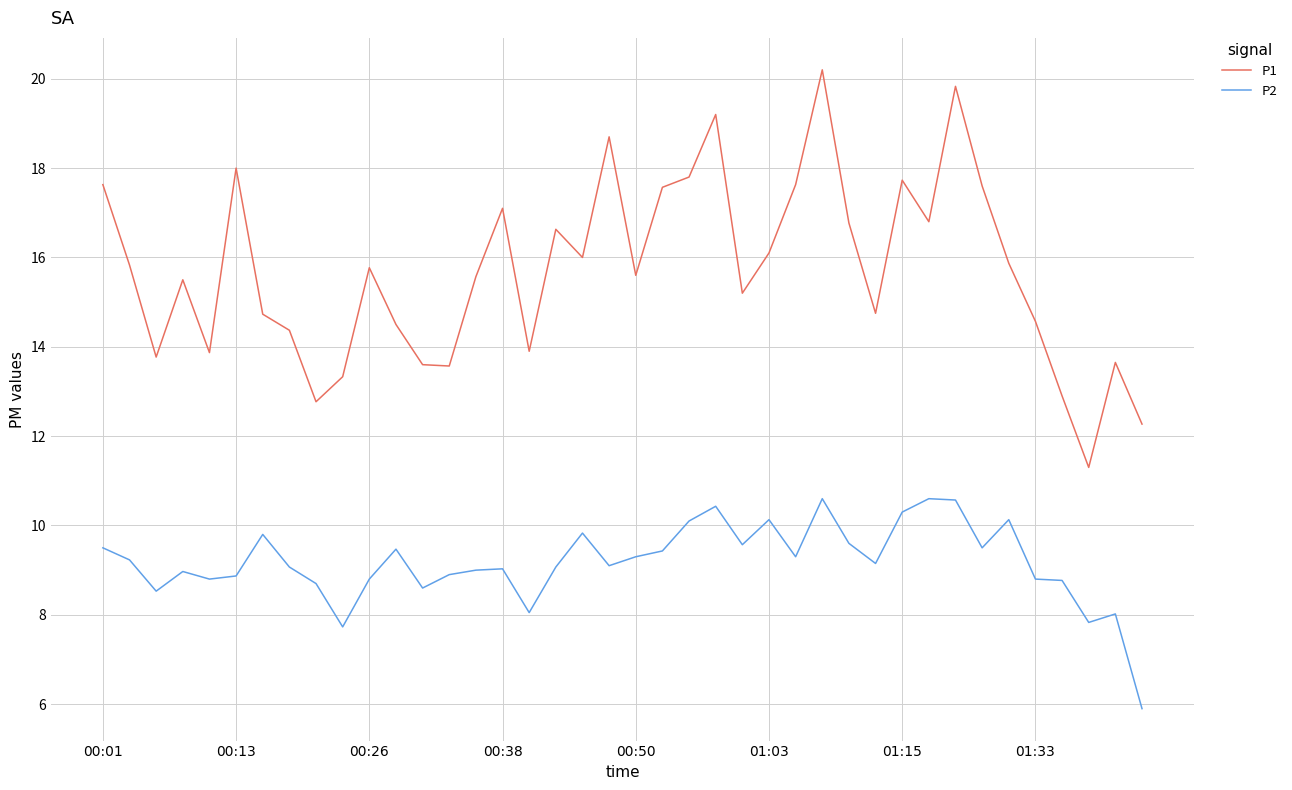

Does the chart display data point markers on the line(s)?

No